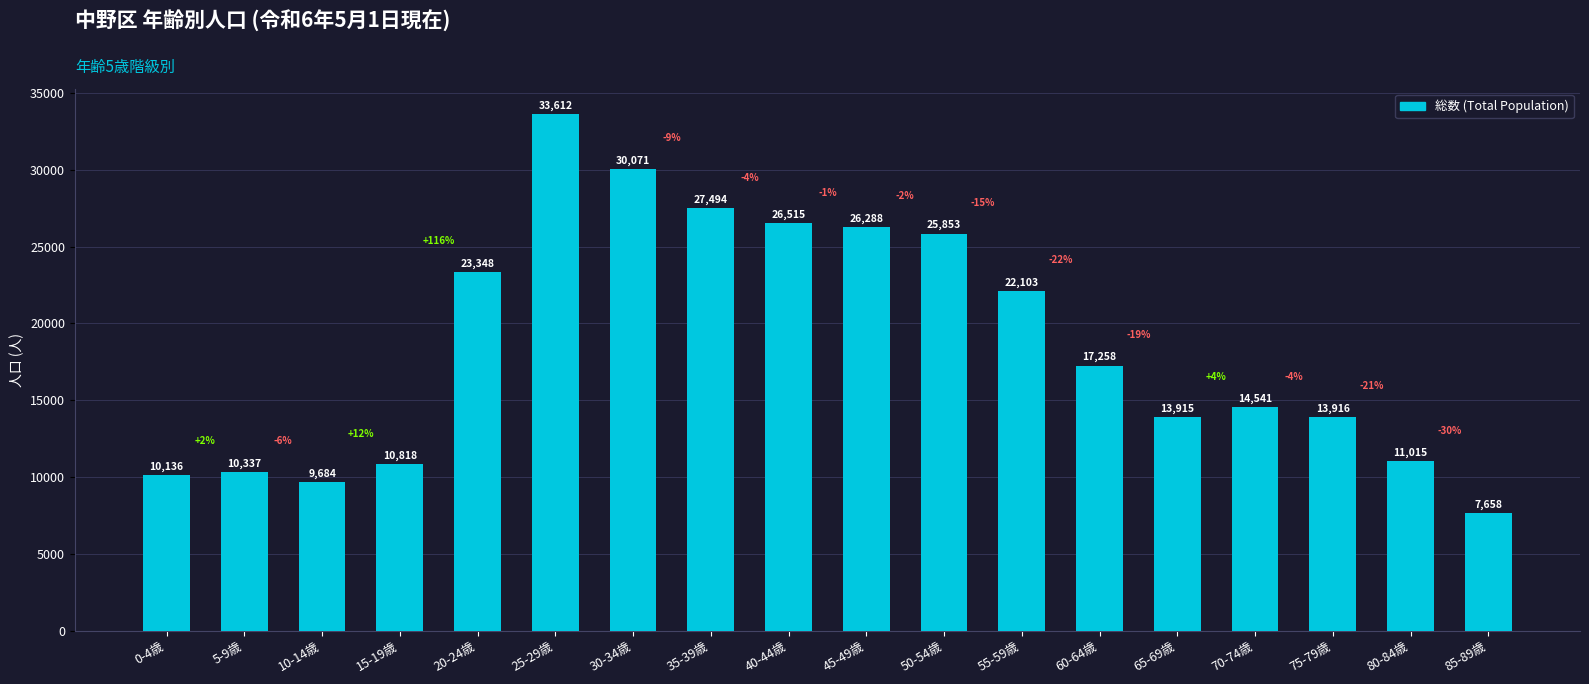

What is the difference between the values at 70-74歳 and 85-89歳?

6883